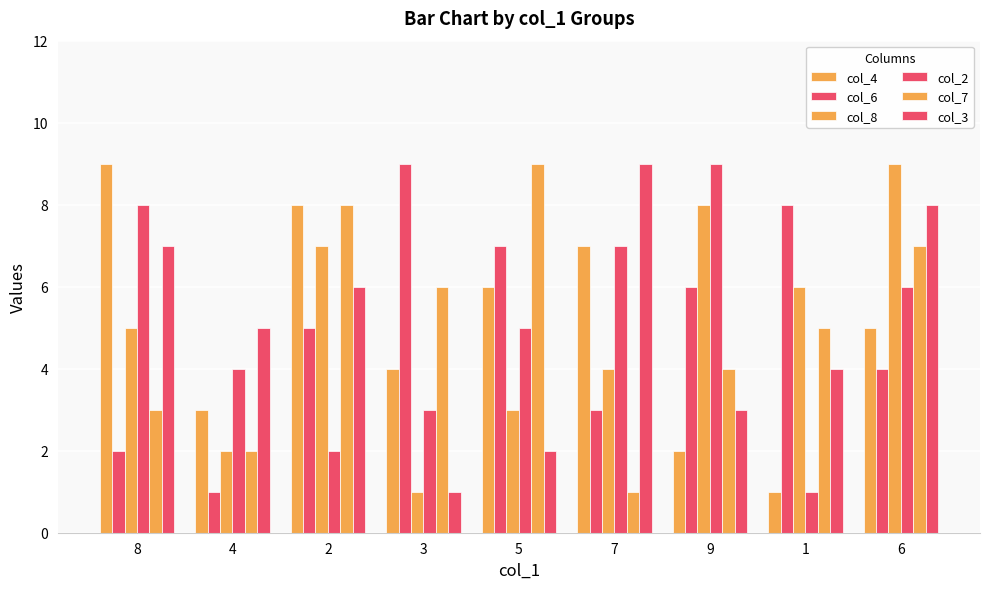

Is the value of col_8 at 3 greater than the value of col_3 at 6?

No